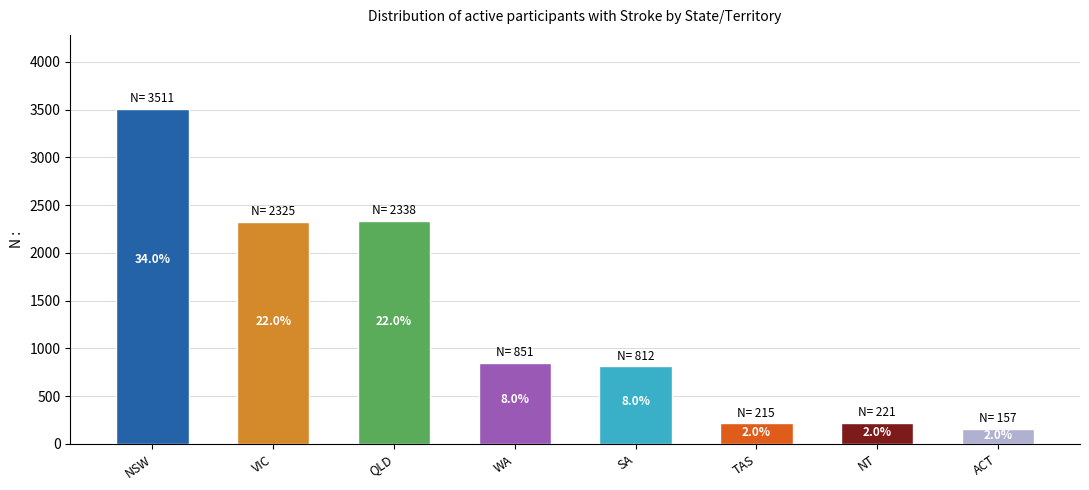

Does the chart contain any negative values?

No